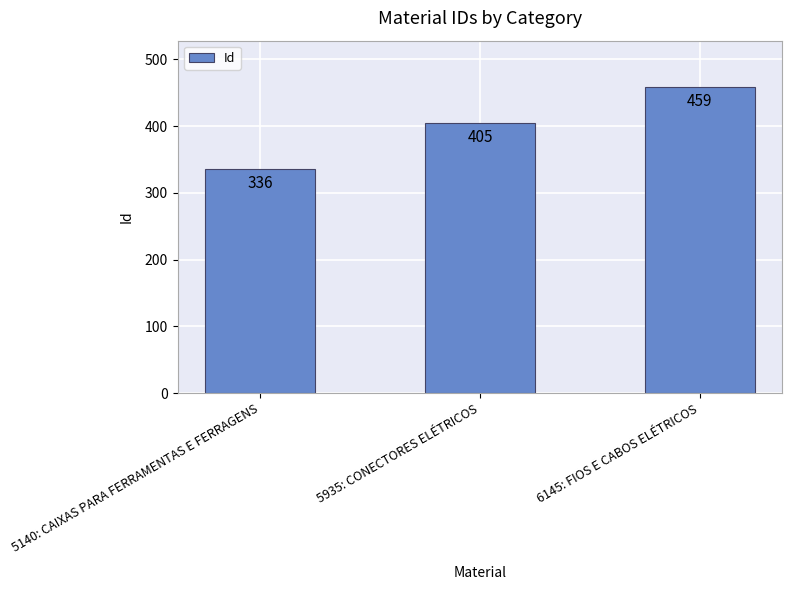

Where is the data nearest to the value 397?

5935: CONECTORES ELÉTRICOS